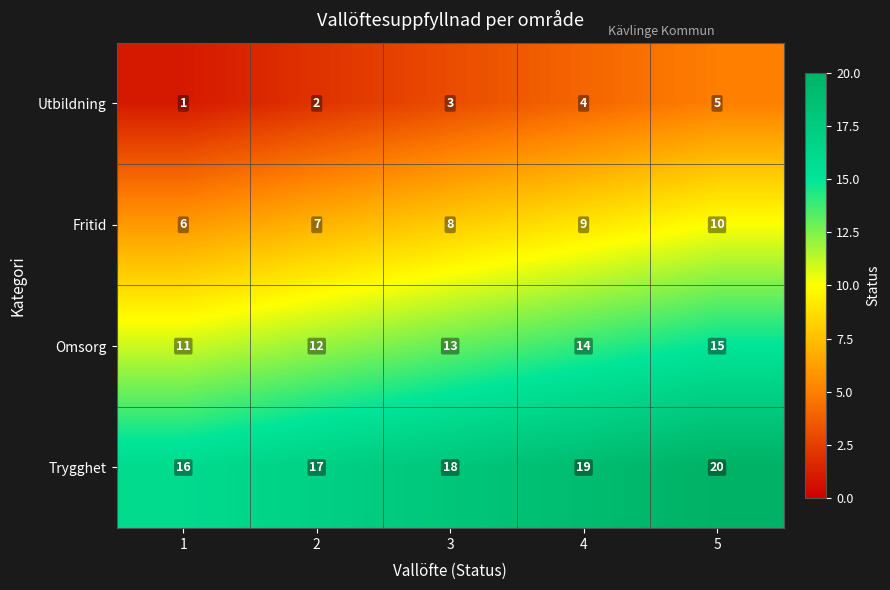

How many data points does each series have?

5